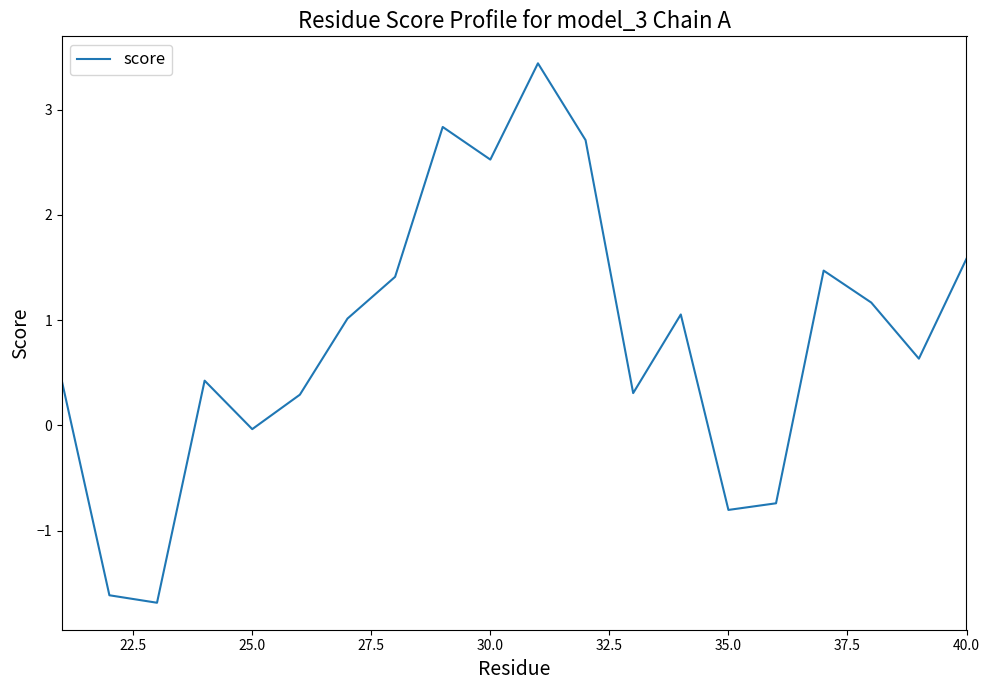

What is the minimum value shown in the chart?

-1.7